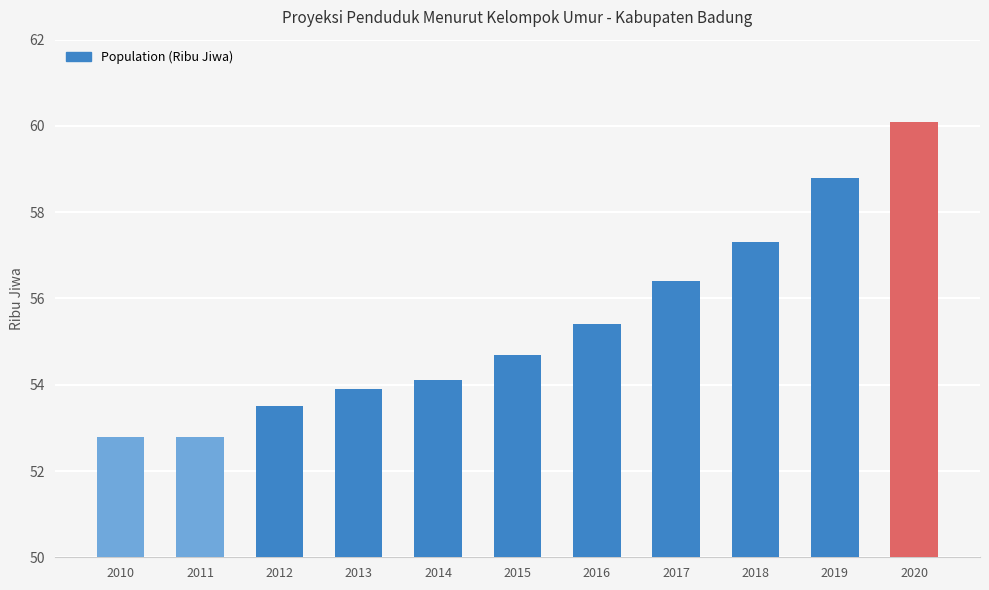

The chart shows a value of 36.2 at 2010. True or false?

False